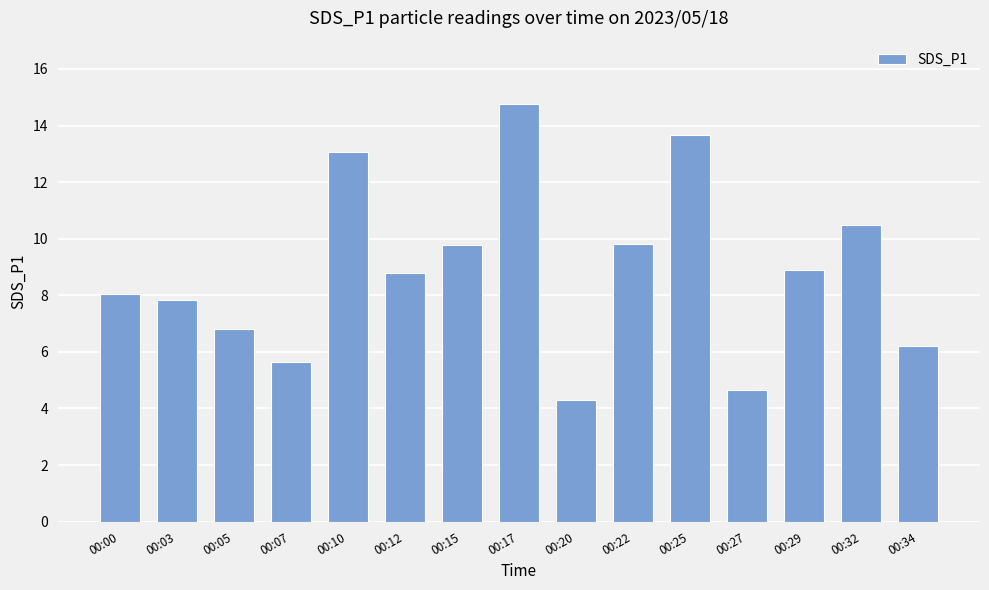

Is it true that the value at 00:17 is 14.8?

True